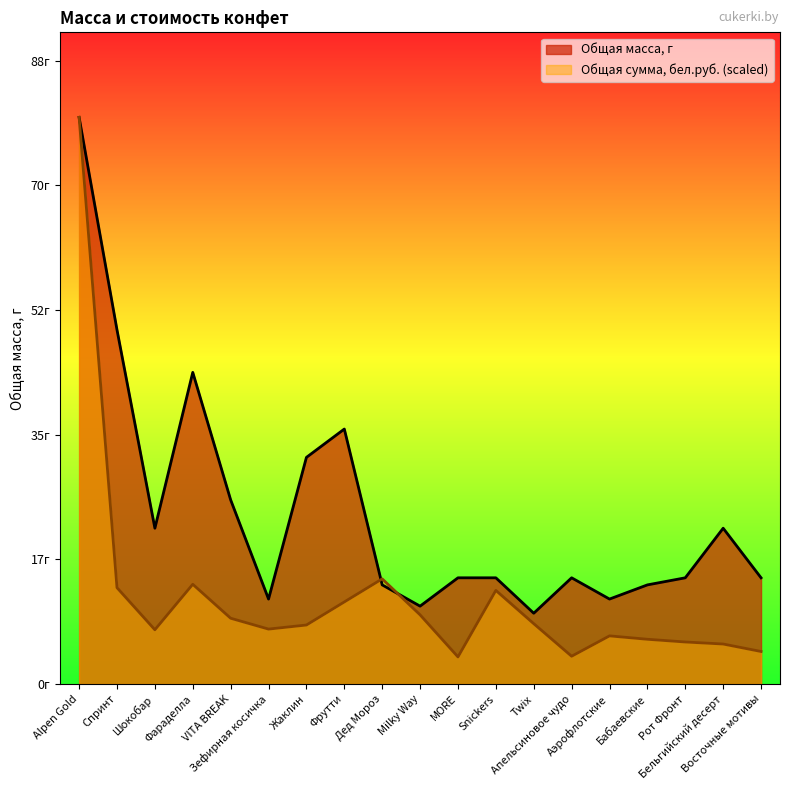

Reading right to left, extract all data points from this chart.

Общая масса, г: 15.0	22.0	15.0	14.0	12.0	15.0	10.0	15.0	15.0	11.0	14.0	36.0	32.0	12.0	26.0	44.0	22.0	50.0	80.0
Общая сумма, бел.руб.: 4.6	5.7	5.9	6.3	6.8	3.9	8.5	13.2	3.8	9.8	14.9	11.6	8.3	7.8	9.3	14.1	7.7	13.6	80.0